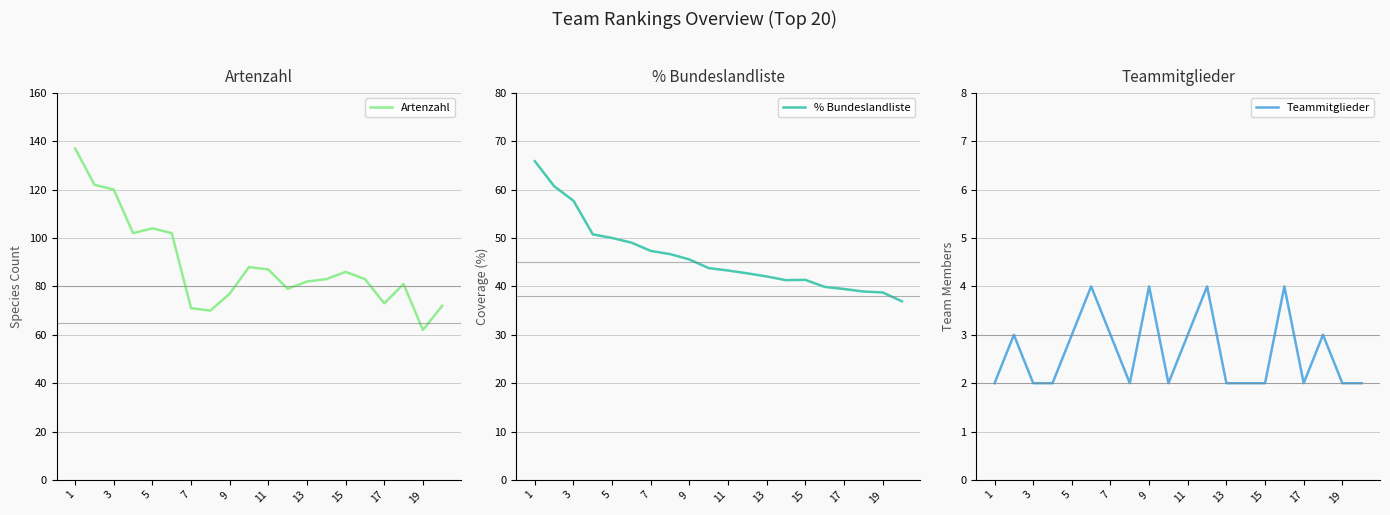

The Artenzahl series shows 73 at 17. True or false?

True